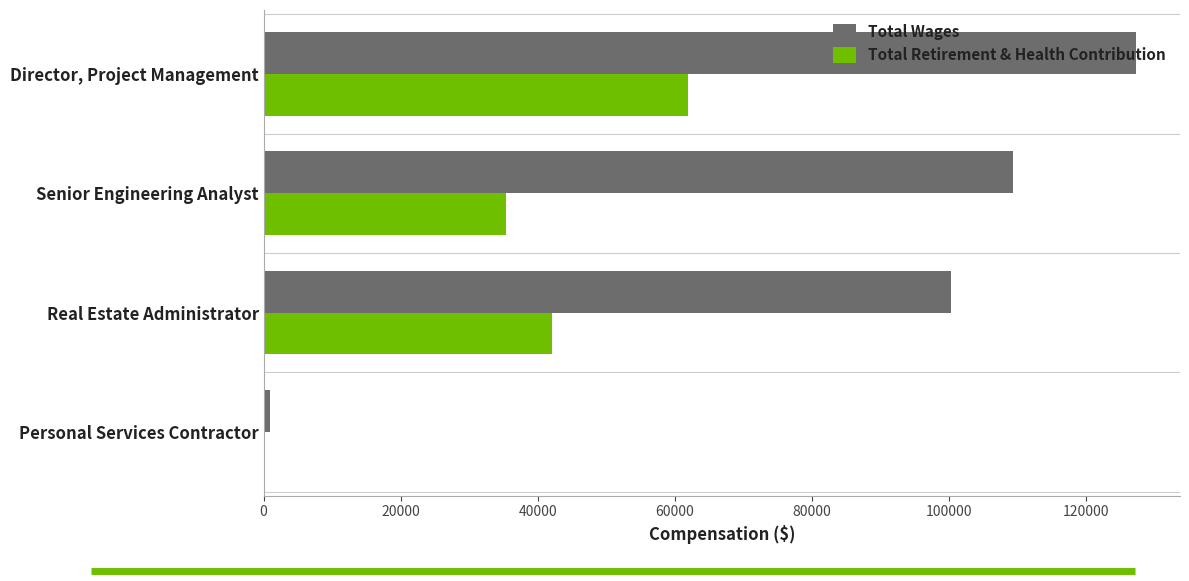

Is it true that Total Wages equals 66630 at Director, Project Management?

False